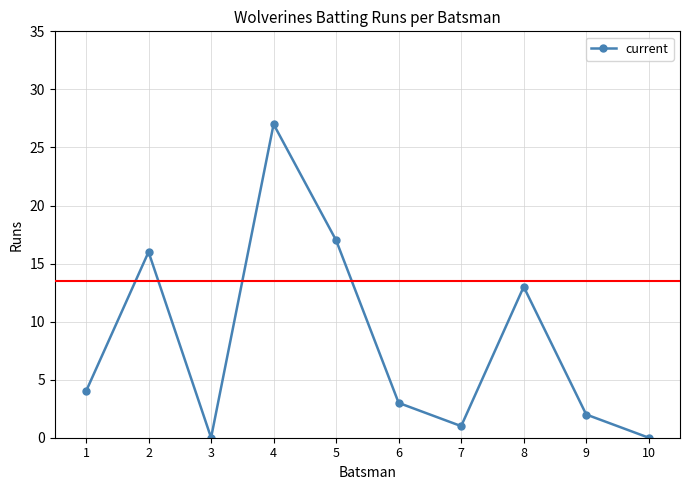

Reading left to right, transcribe all the data shown in this chart.

4	16	0	27	17	3	1	13	2	0